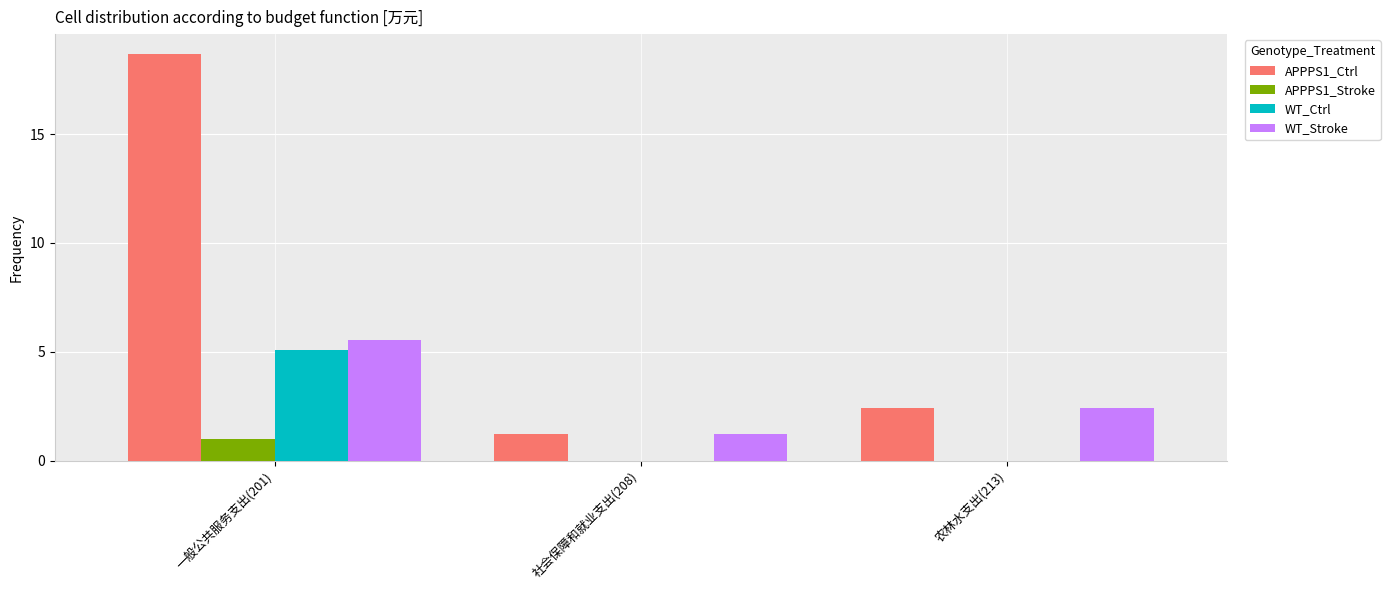

What is the sum of all APPPS1_Stroke values?

1.0